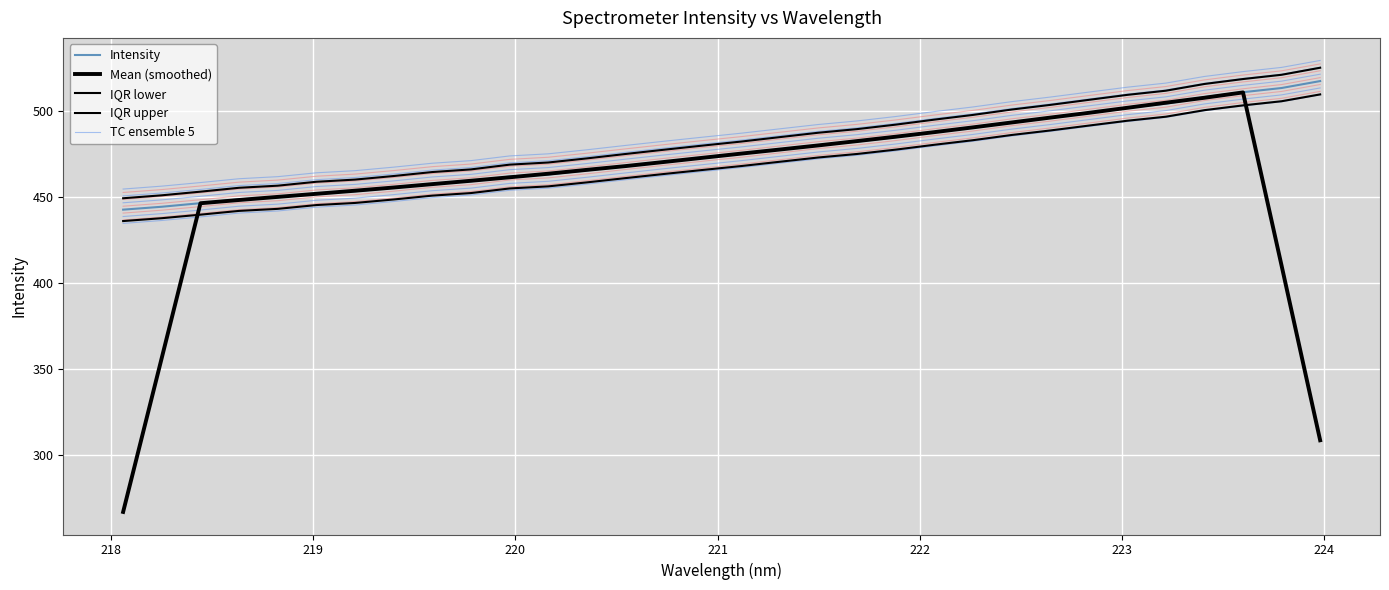

Is this an area chart (filled region under the line)?

No